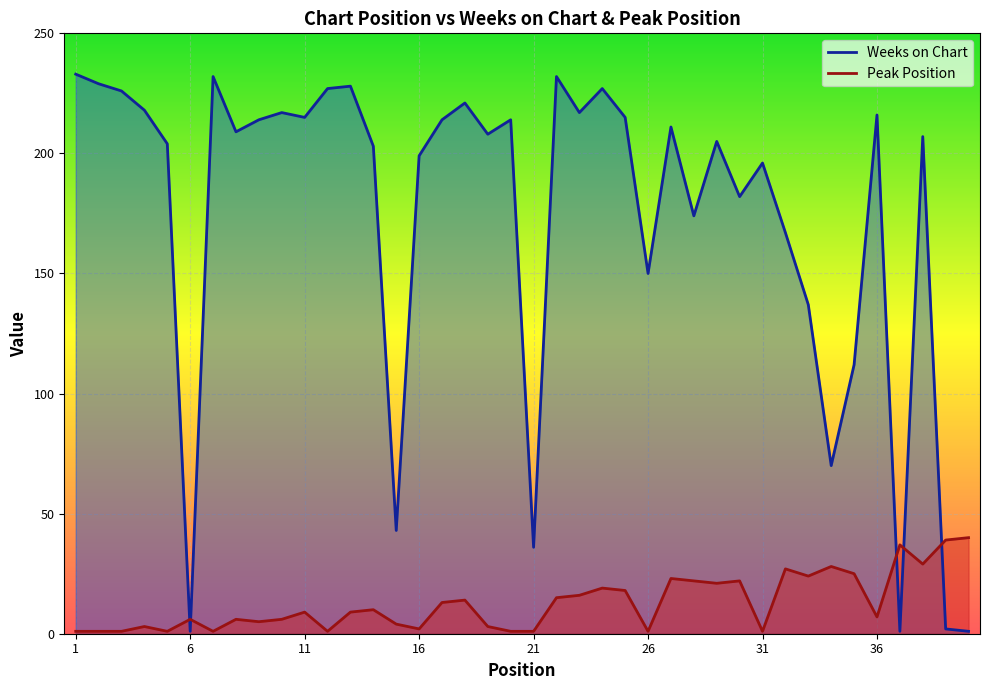

Reading right to left, transcribe all the data shown in this chart.

Weeks on Chart: 40=1	39=2	38=207	37=1	36=216	35=112	34=70	33=137	32=167	31=196	30=182	29=205	28=174	27=211	26=150	25=215	24=227	23=217	22=232	21=36	20=214	19=208	18=221	17=214	16=199	15=43	14=203	13=228	12=227	11=215	10=217	9=214	8=209	7=232	6=1	5=204	4=218	3=226	2=229	1=233
Peak Position: 40=40	39=39	38=29	37=37	36=7	35=25	34=28	33=24	32=27	31=1	30=22	29=21	28=22	27=23	26=1	25=18	24=19	23=16	22=15	21=1	20=1	19=3	18=14	17=13	16=2	15=4	14=10	13=9	12=1	11=9	10=6	9=5	8=6	7=1	6=6	5=1	4=3	3=1	2=1	1=1